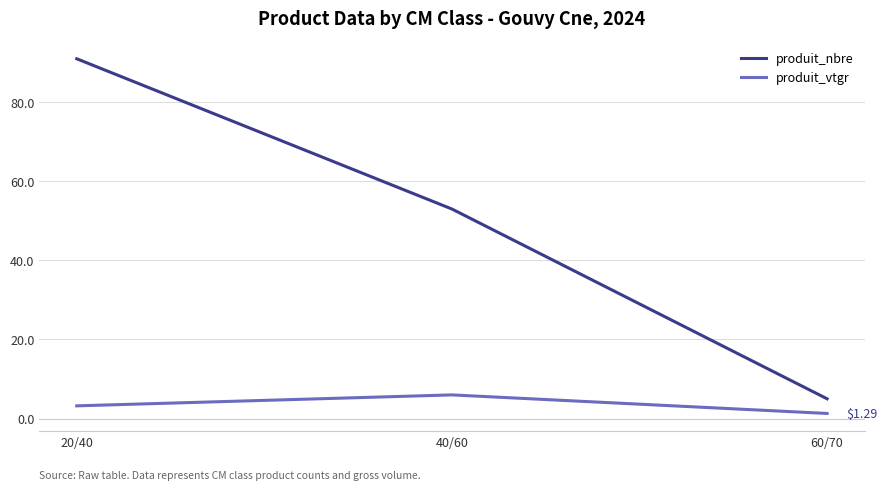

Reading left to right, what are all the values shown in this chart?

produit_nbre: 20/40=91.0	40/60=53.0	60/70=5.0
produit_vtgr: 20/40=3.2	40/60=6.0	60/70=1.3